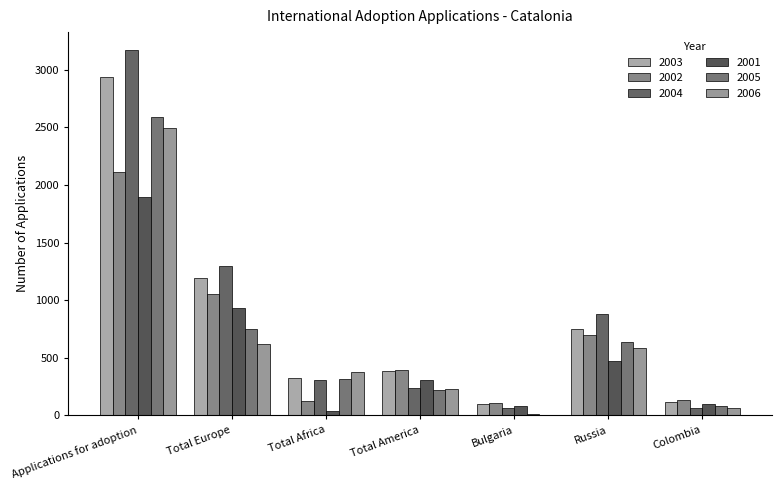

Which series has the widest spread of values?

2004